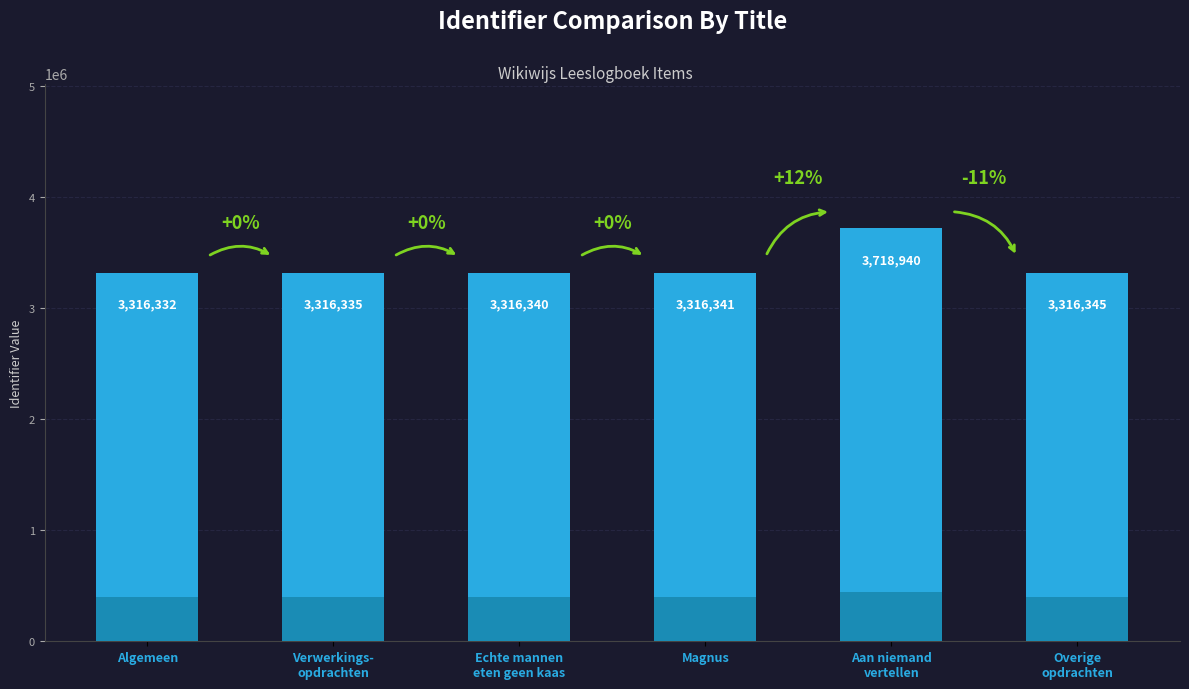

Reading left to right, extract all data points from this chart.

Algemeen=3316332	Verwerkings-
opdrachten=3316335	Echte mannen
eten geen kaas=3316340	Magnus=3316341	Aan niemand
vertellen=3718940	Overige
opdrachten=3316345